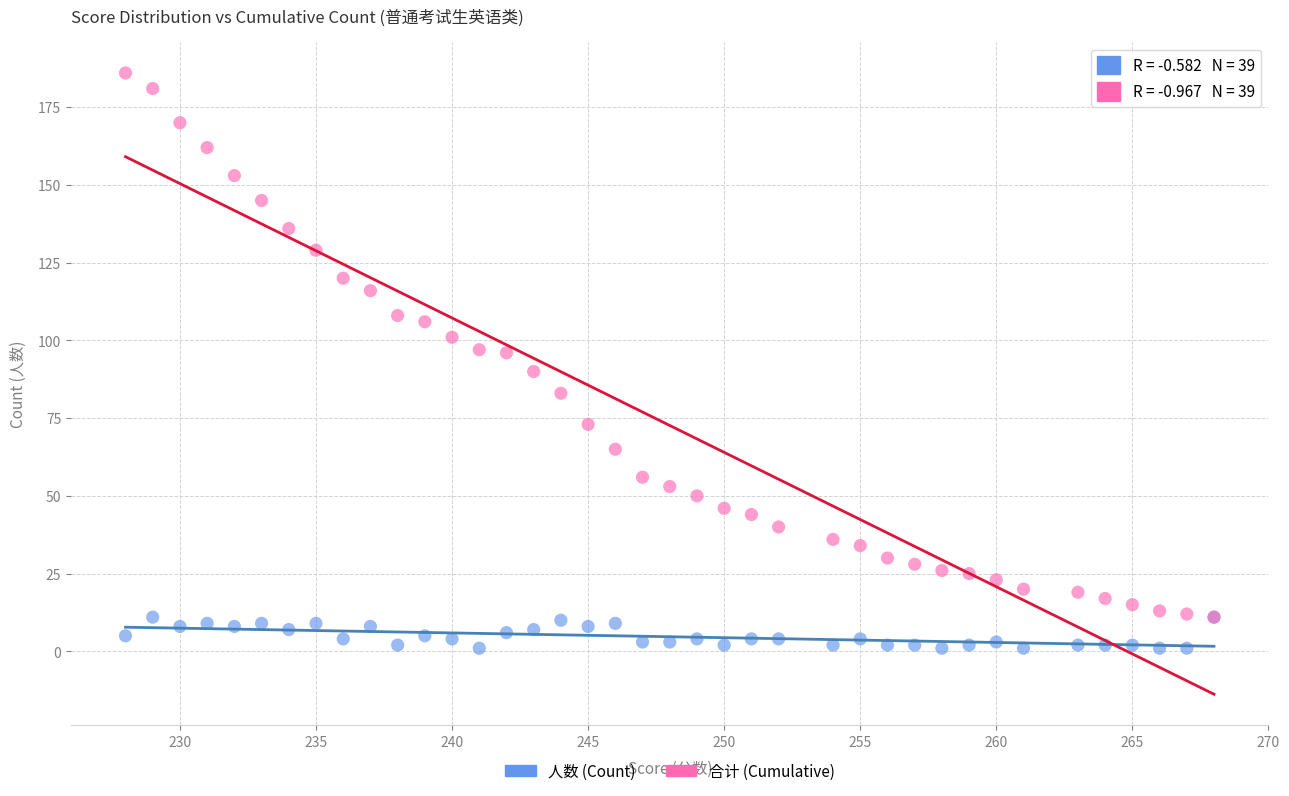

Which series has the largest Y range (max minus min)?

合计 (Cumulative)